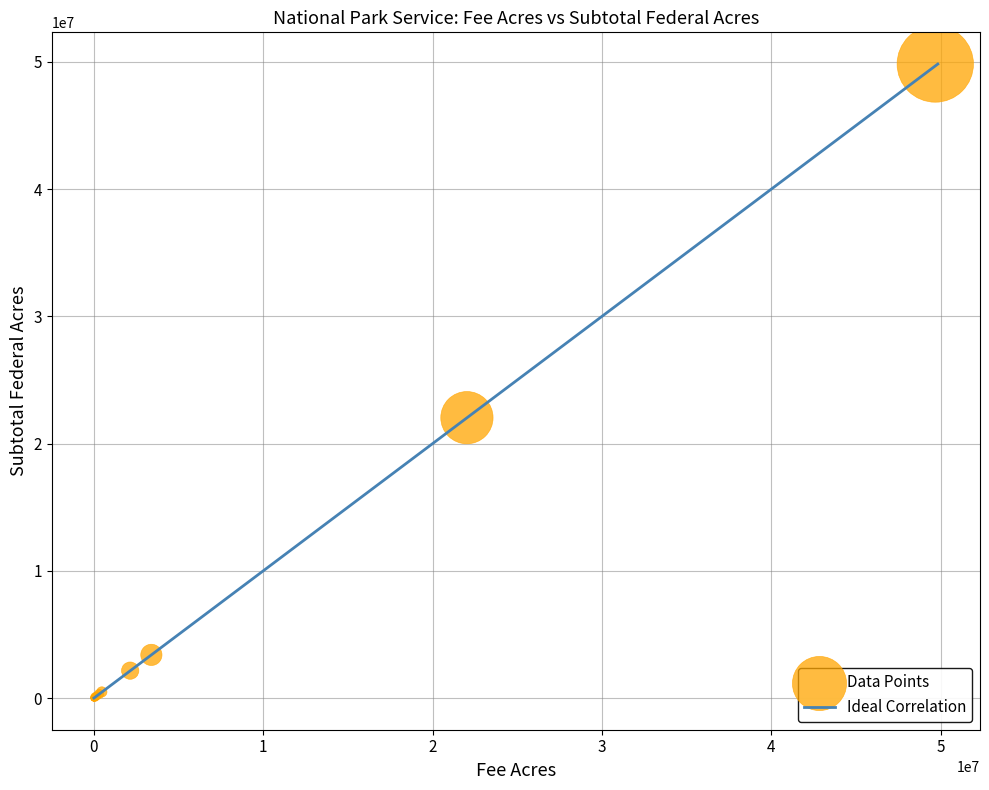

What Y value in the scatter plot is closest to 24911200?

22030817.8